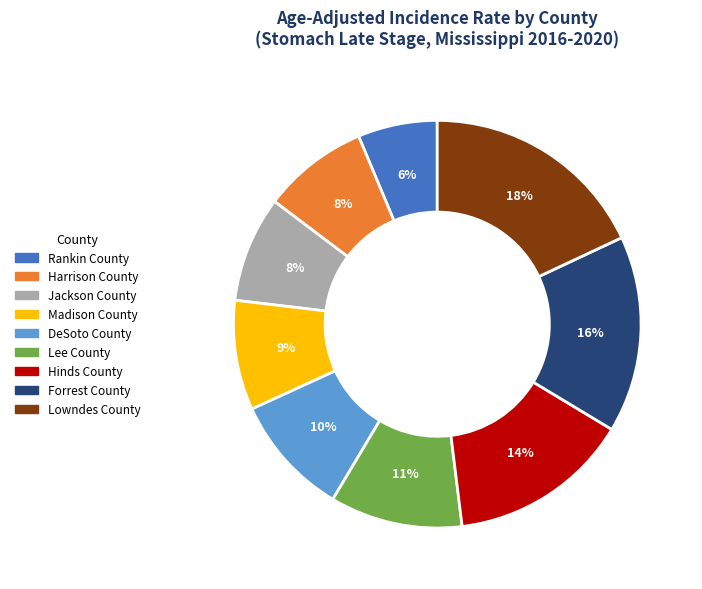

Combined, do Harrison County and Forrest County account for over 50%?

No